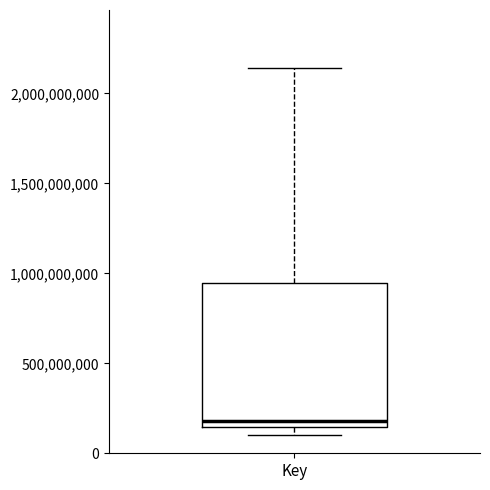

Where does the upper whisker of the box for Key end on the y-axis? The values are not printed on the chart, so give them approximately, as read against the axis.

2150000000